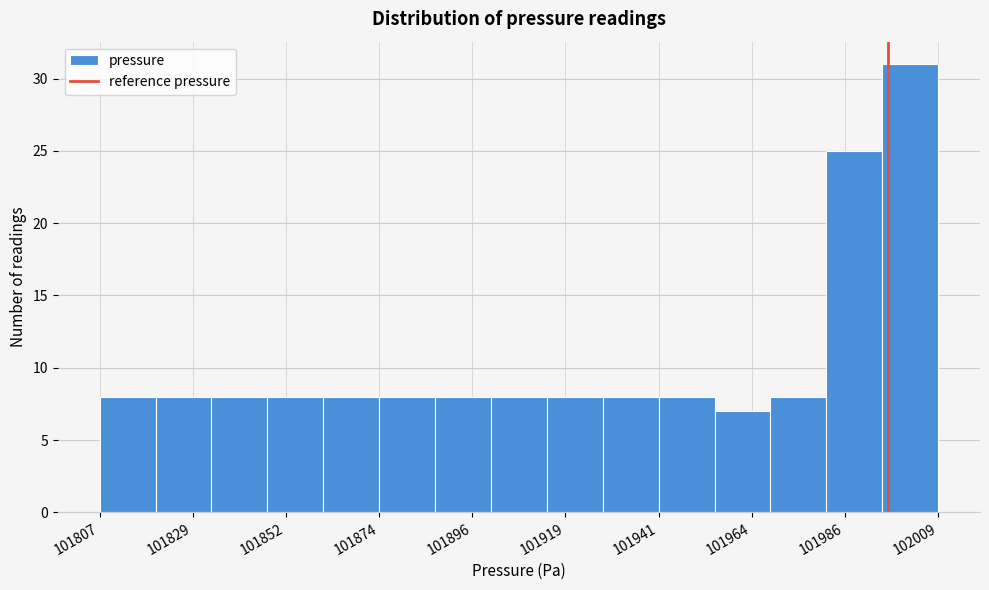

Around what value on the x-axis is the tallest bar? Give the approximate position of its centre, as read against the axis.

102000